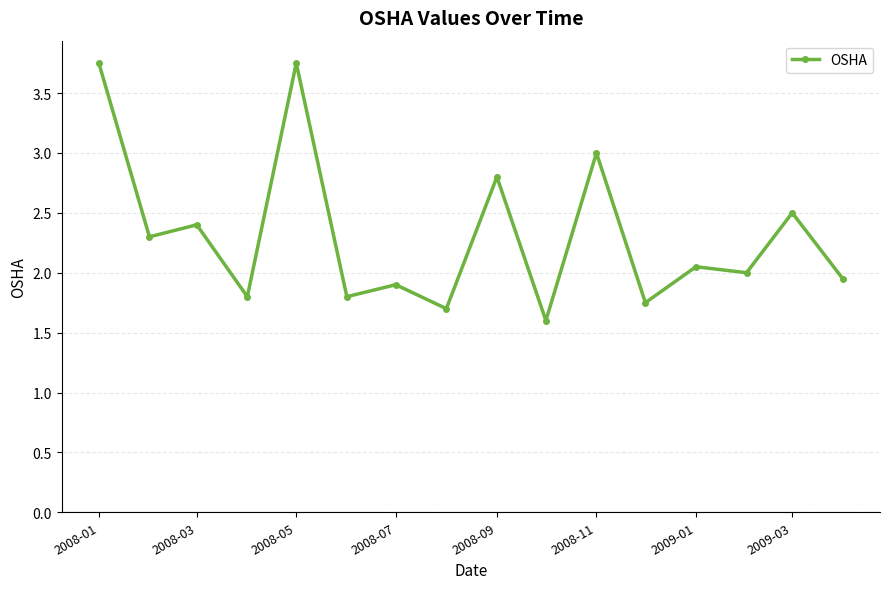

What is the average value?

2.3